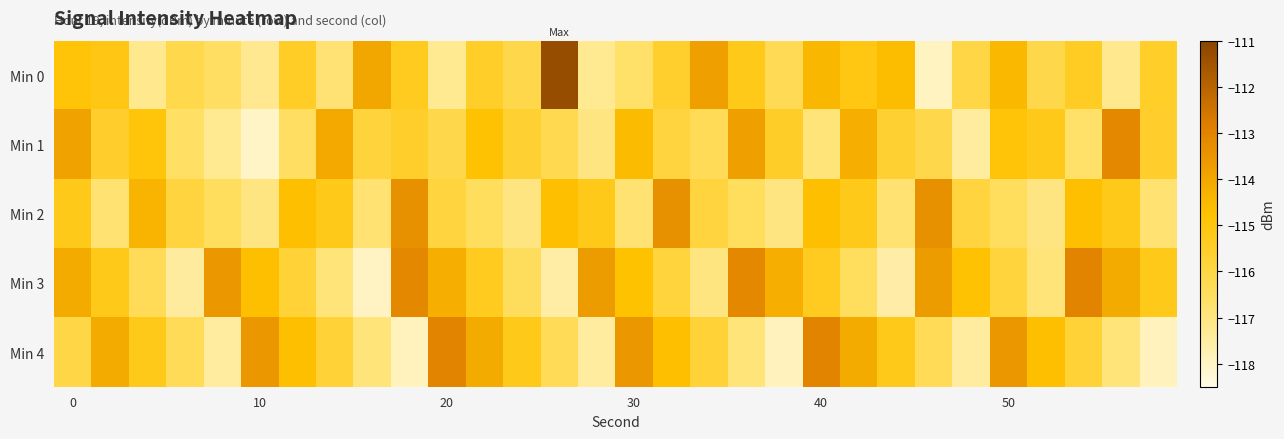

Reading left to right, what are all the values shown in this chart?

Min 0: -114.9	-115.1	-117.2	-116.1	-116.5	-117.2	-115.4	-116.8	-114.0	-115.3	-117.3	-115.5	-116.1	-111.3	-117.3	-116.7	-115.6	-113.8	-115.2	-116.3	-114.4	-115.1	-114.6	-117.9	-116.0	-114.5	-116.1	-115.4	-117.2	-115.5
Min 1: -113.9	-115.5	-114.9	-116.6	-117.3	-118.0	-116.6	-114.1	-115.9	-115.5	-116.1	-114.8	-115.7	-116.2	-117.0	-114.6	-115.9	-116.3	-113.8	-115.5	-116.9	-114.2	-115.7	-116.1	-117.5	-114.9	-115.2	-116.7	-113.1	-115.6
Min 2: -115.2	-116.8	-114.3	-115.9	-116.5	-117.0	-114.7	-115.2	-116.8	-113.3	-115.9	-116.5	-117.0	-114.7	-115.2	-116.8	-113.3	-115.9	-116.5	-117.0	-114.7	-115.2	-116.8	-113.3	-115.9	-116.5	-117.0	-114.7	-115.2	-116.8
Min 3: -114.1	-115.2	-116.3	-117.4	-113.6	-114.7	-115.8	-116.9	-118.0	-113.1	-114.2	-115.3	-116.4	-117.6	-113.7	-114.8	-115.9	-117.0	-113.1	-114.2	-115.3	-116.5	-117.6	-113.7	-114.8	-115.9	-116.9	-113.0	-114.1	-115.2
Min 4: -116.0	-114.1	-115.2	-116.3	-117.5	-113.6	-114.7	-115.8	-116.9	-117.9	-113.0	-114.1	-115.2	-116.3	-117.5	-113.6	-114.7	-115.8	-116.9	-117.9	-113.0	-114.1	-115.2	-116.3	-117.5	-113.6	-114.7	-115.8	-116.9	-117.9